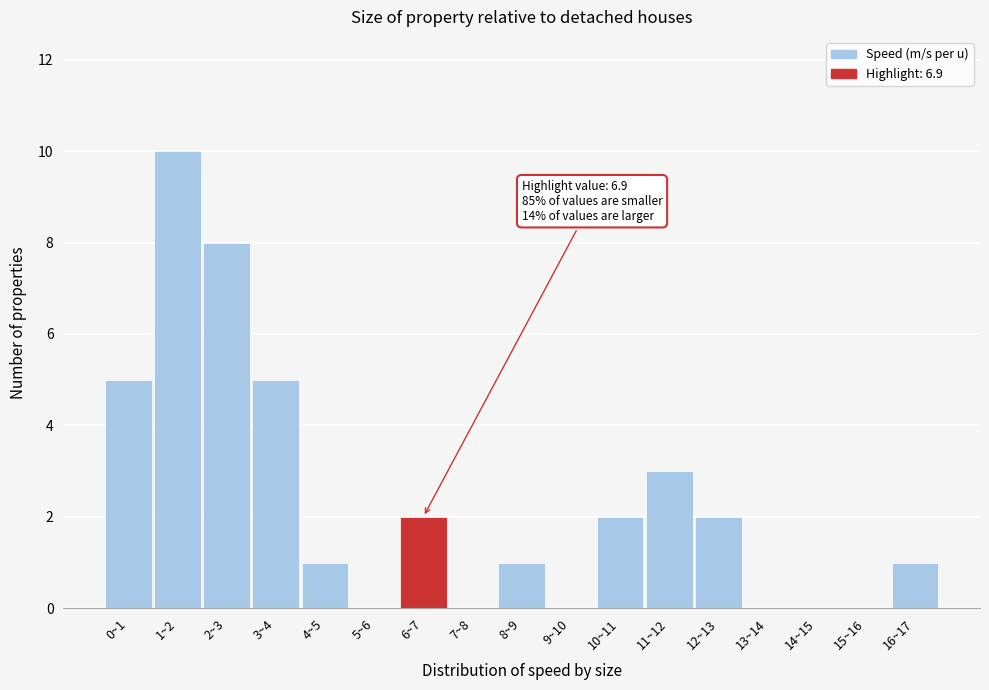

Reading left to right, transcribe all the data shown in this chart.

0~1=5	1~2=10	2~3=8	3~4=5	4~5=1	5~6=0	6~7=2	7~8=0	8~9=1	9~10=0	10~11=2	11~12=3	12~13=2	13~14=0	14~15=0	15~16=0	16~17=1